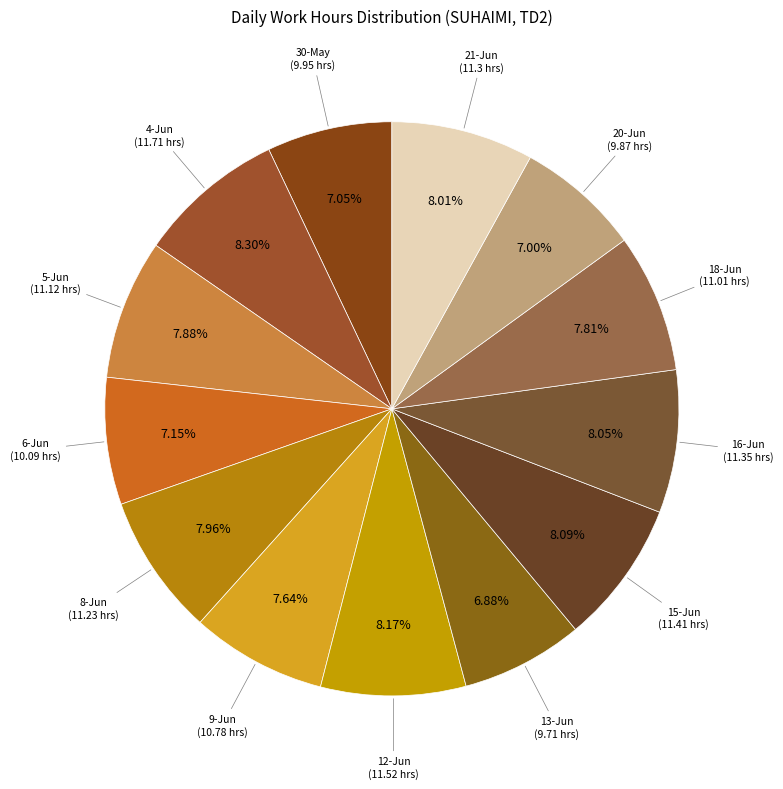

Count the number of slices in the pie.

13